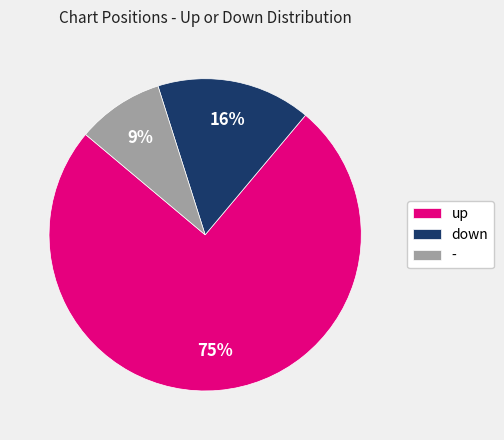

To the nearest percent, what percentage of the pie is down?

16%